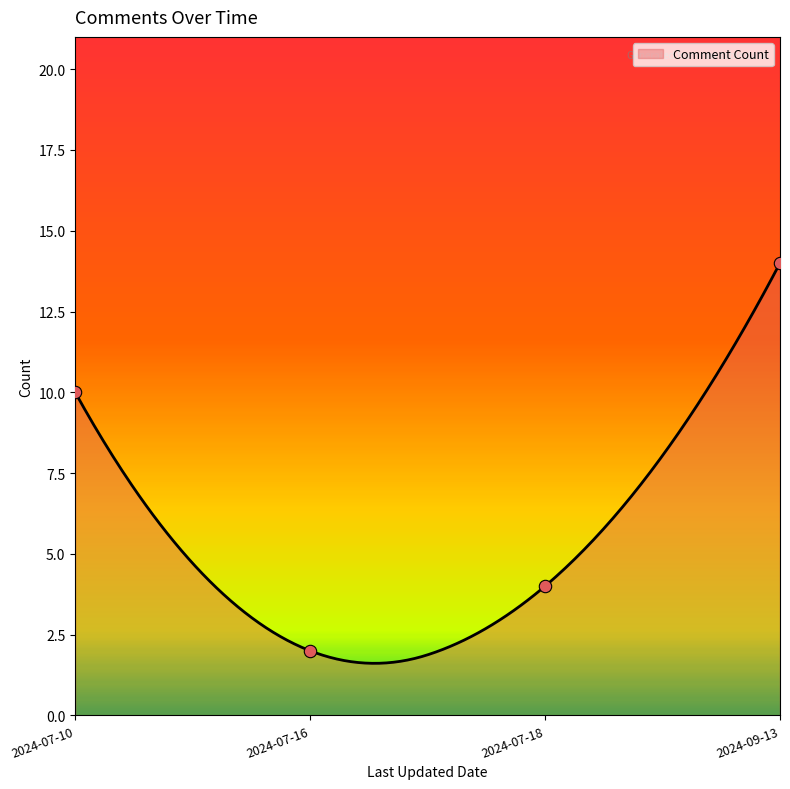

Between 2024-07-16 and 2024-09-13, which is larger?

2024-09-13